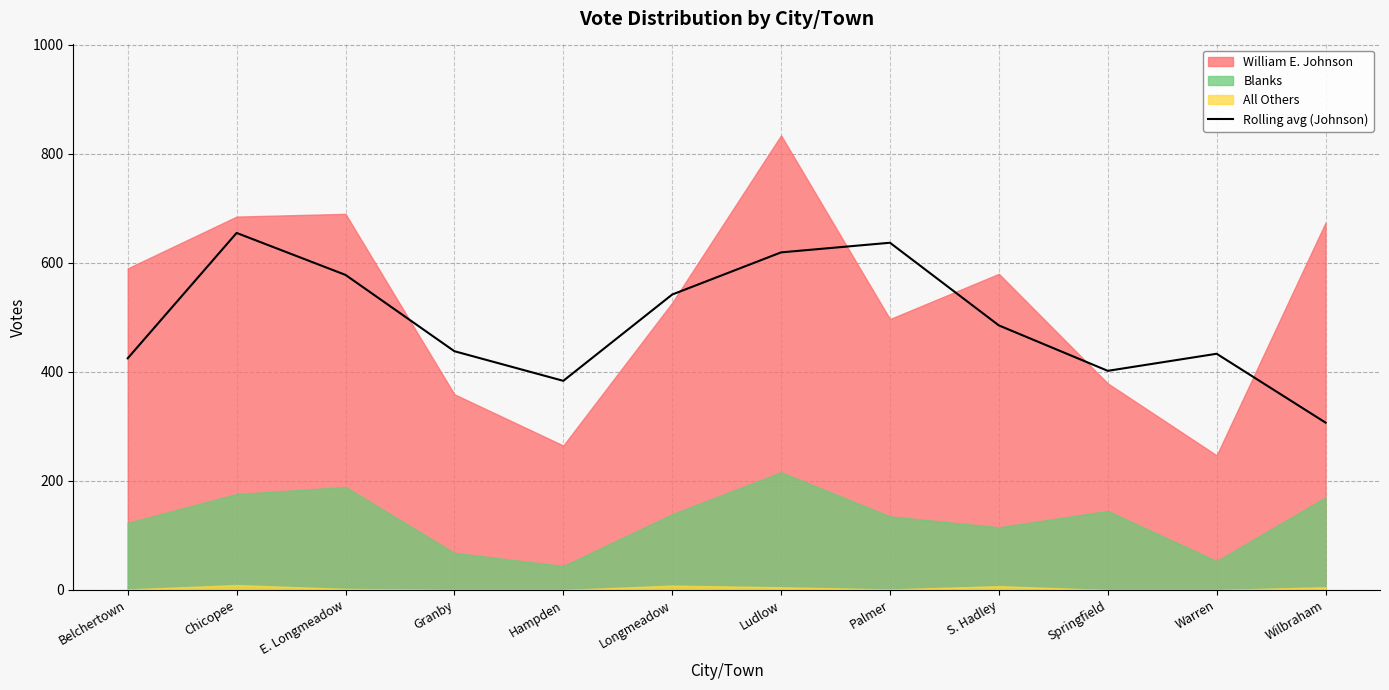

Reading left to right, list all the values displayed in this chart.

Belchertown=425.0	Chicopee=655.0	E. Longmeadow=578.0	Granby=438.0	Hampden=383.7	Longmeadow=542.0	Ludlow=619.3	Palmer=637.0	S. Hadley=485.3	Springfield=402.0	Warren=433.3	Wilbraham=307.0